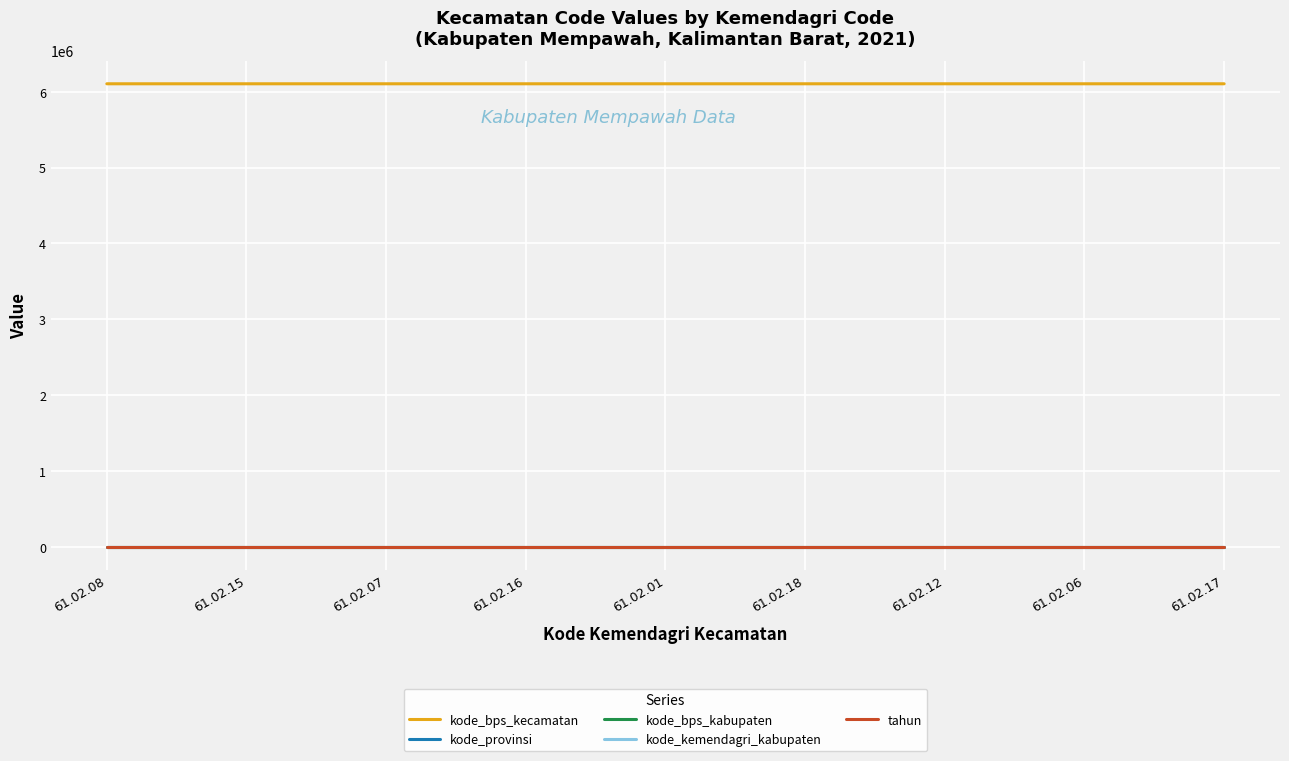

Is the value of kode_bps_kecamatan at 61.02.15 greater than the value of tahun at 61.02.18?

Yes